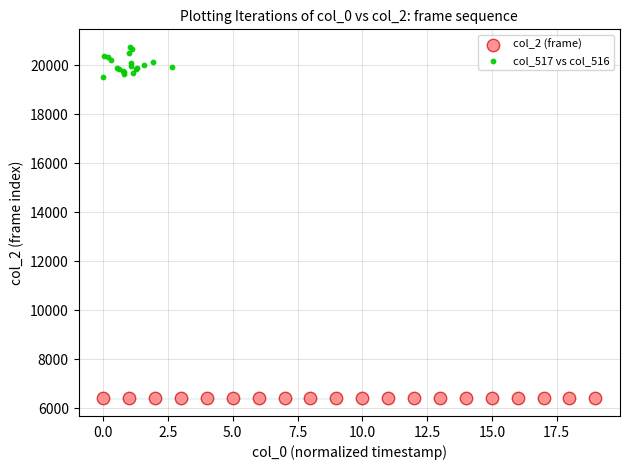

What are all the series names shown in the legend?

col_2 (frame), col_517 vs col_516